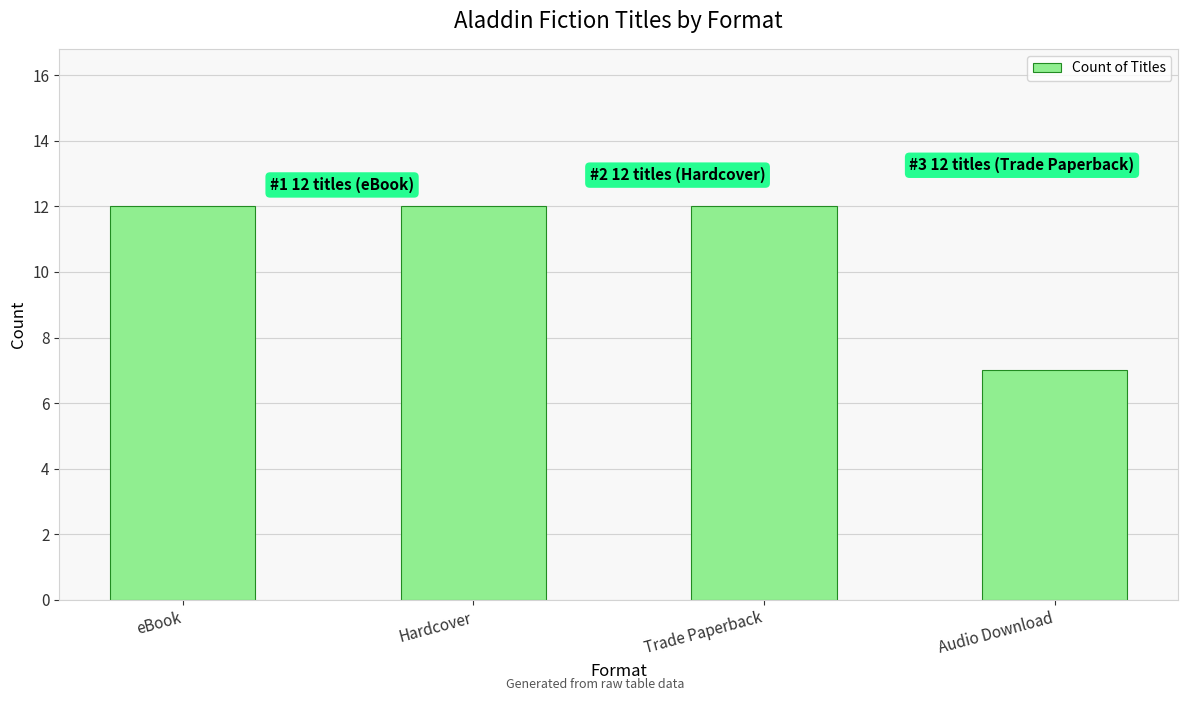

How many series are shown in this chart?

1